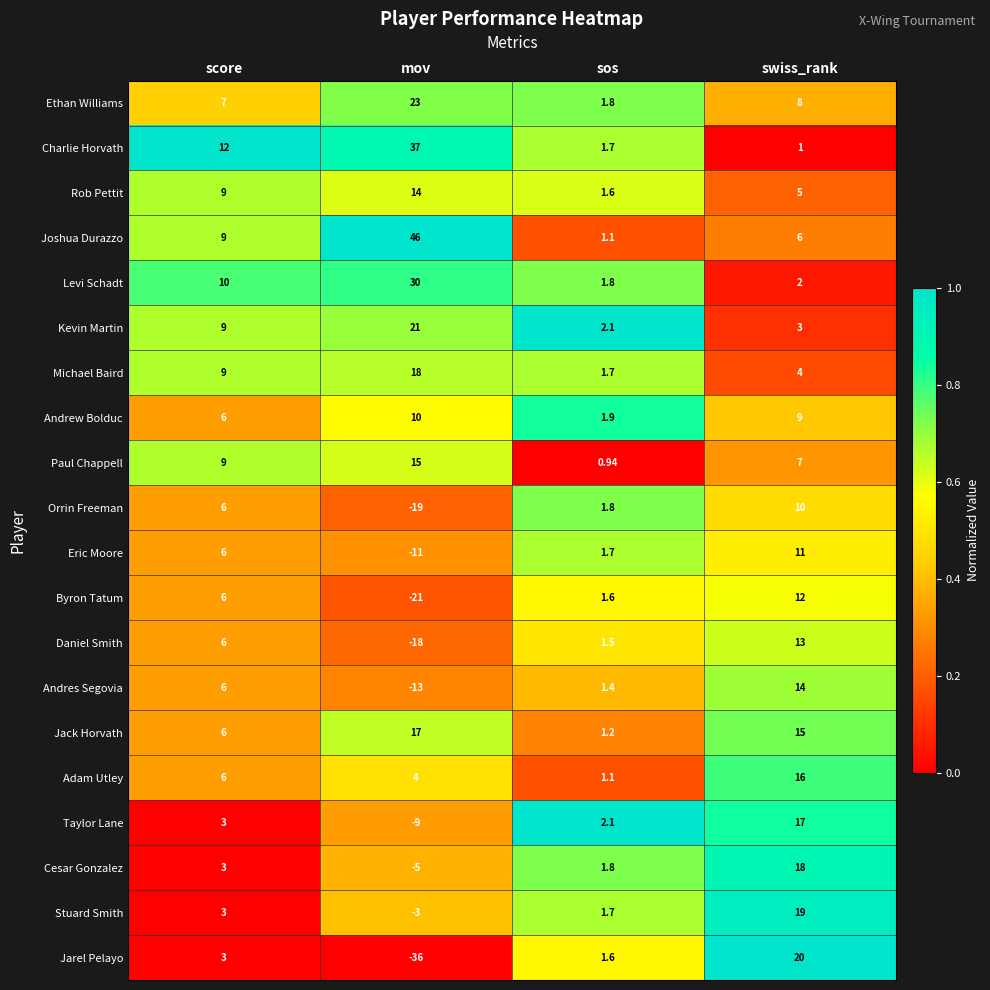

Rank the categories by Byron Tatum value from lowest to highest.

mov, sos, score, swiss_rank